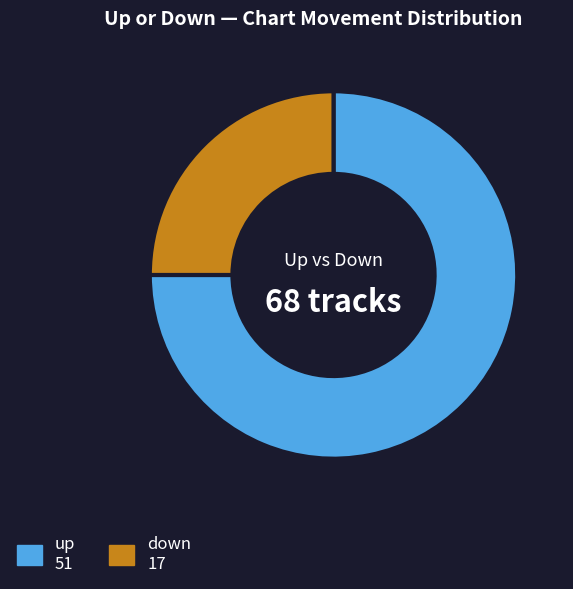

Is there a majority slice in this chart?

Yes